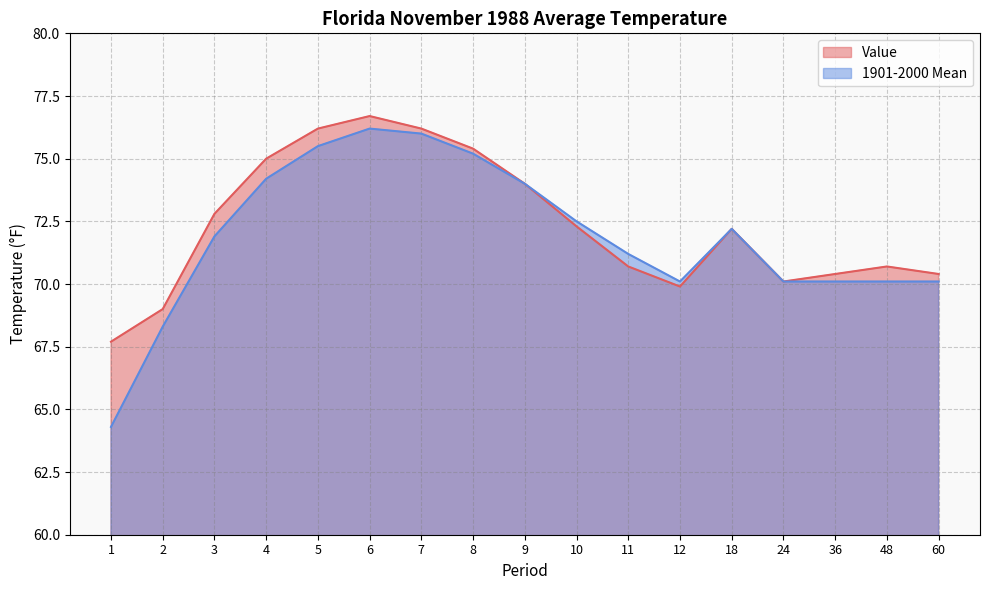

How many lines are shown in the chart?

2